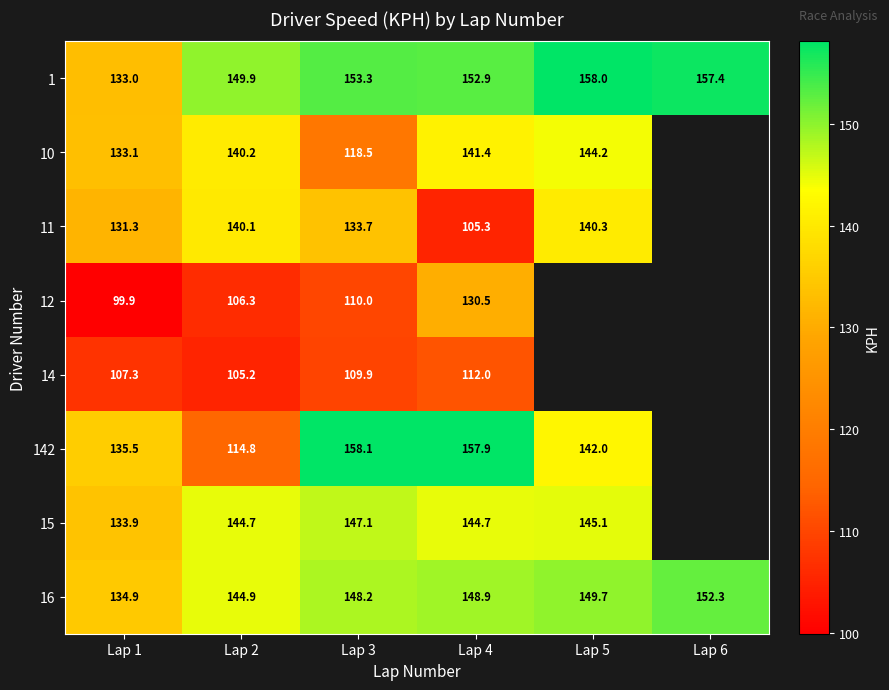

What is the sum of the 16 values at Lap 6 and Lap 4?

301.2